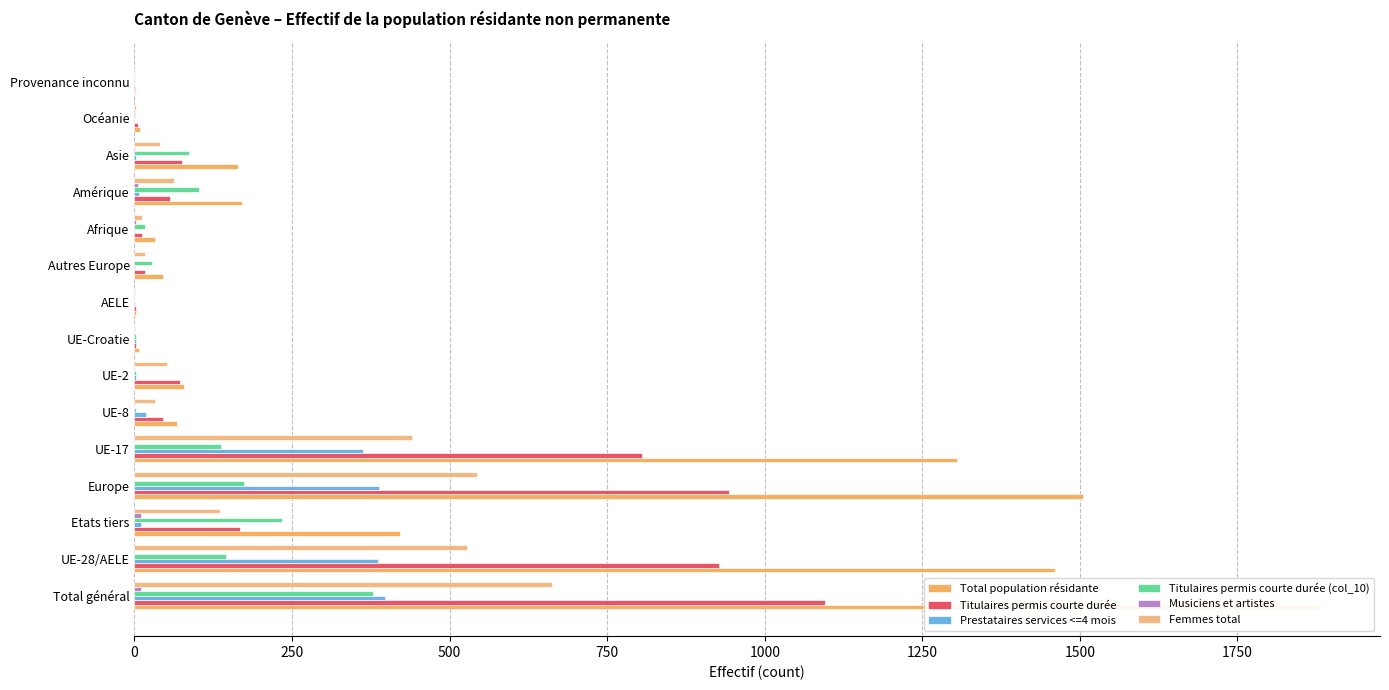

What is the sum of all Total population résidante values?

7151